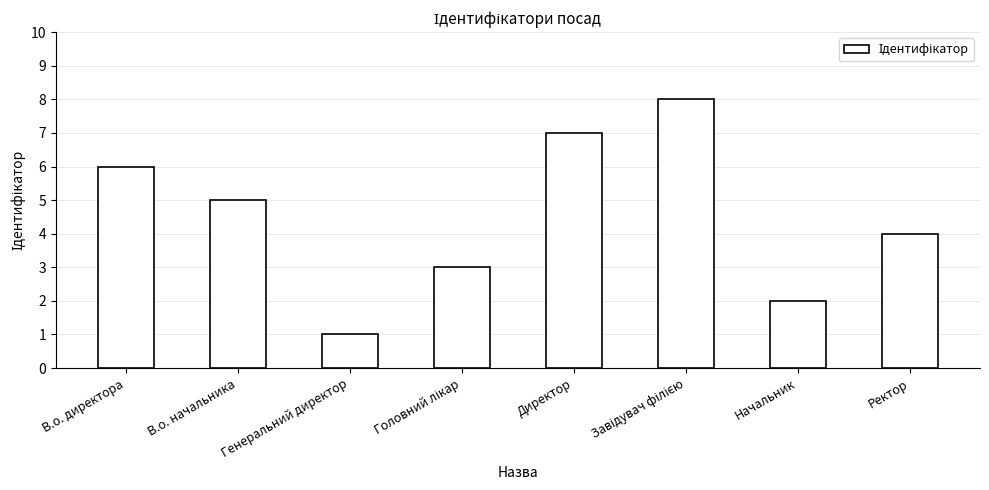

Which has a higher value, Начальник or В.о. директора?

В.о. директора